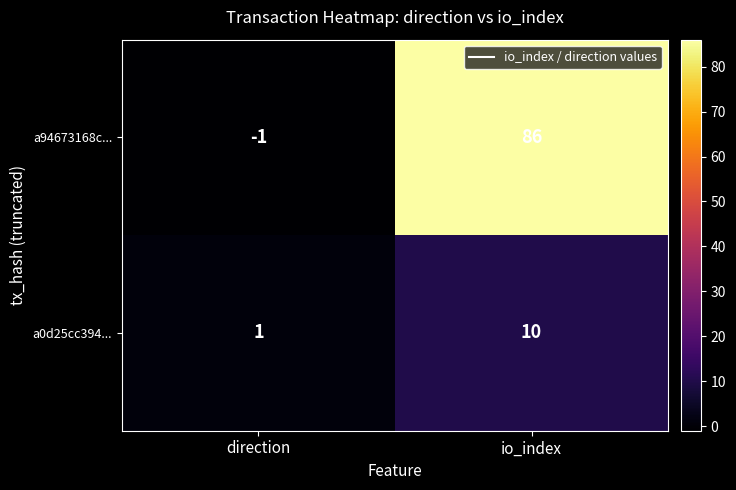

True or false: a94673168c... has a value of -1 at direction.

True